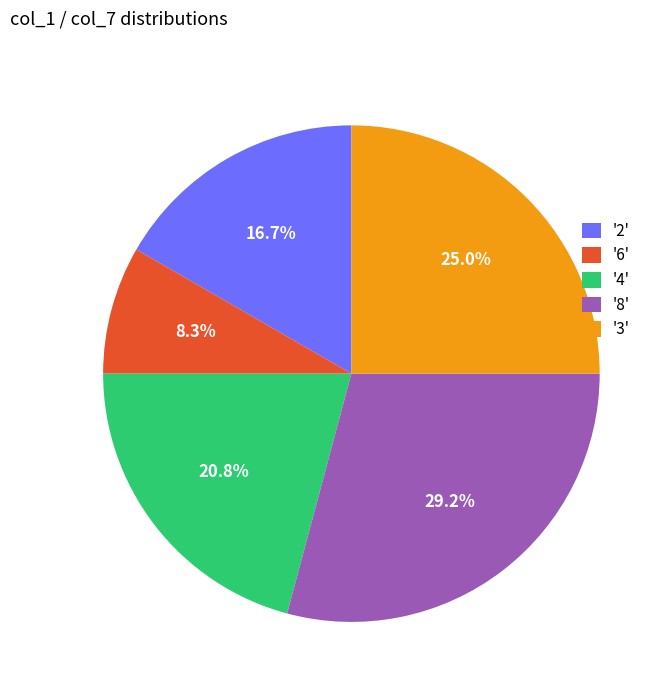

Which category has the biggest portion of the pie?

'8'